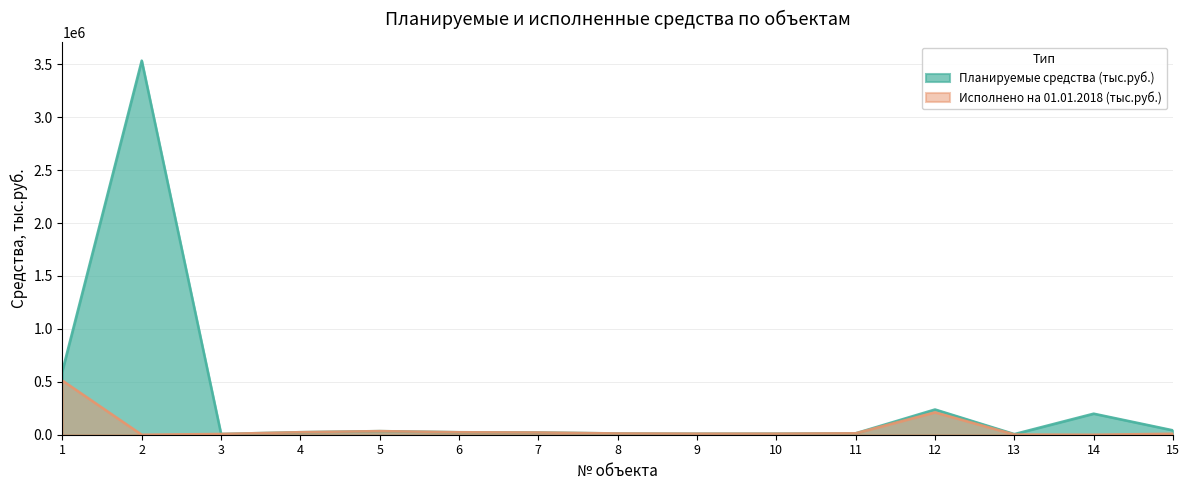

What is the difference between the Планируемые средства (тыс.руб.) values at 10 and 4?

13515.9